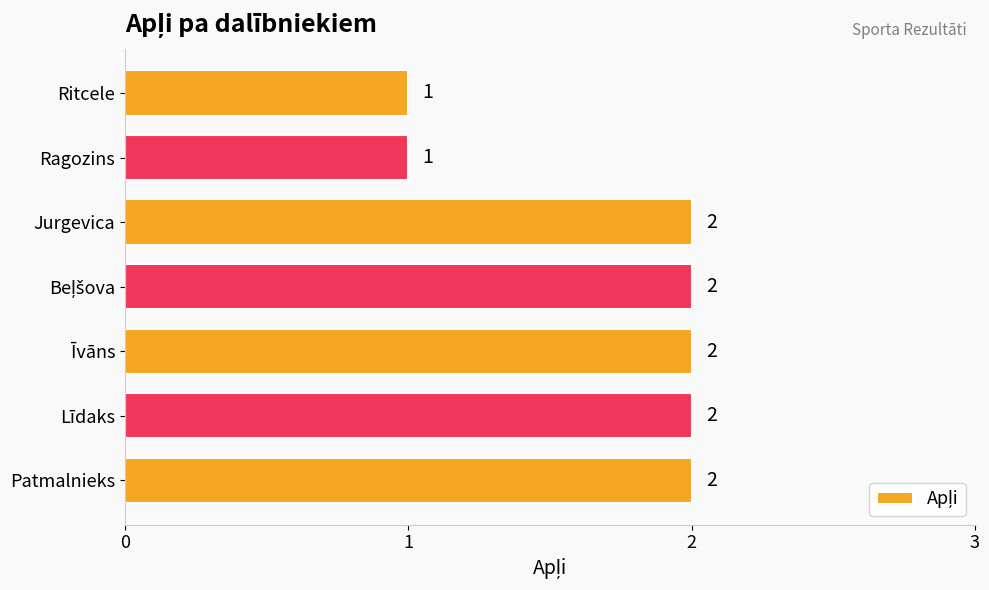

Reading bottom to top, list all the values displayed in this chart.

2	2	2	2	2	1	1